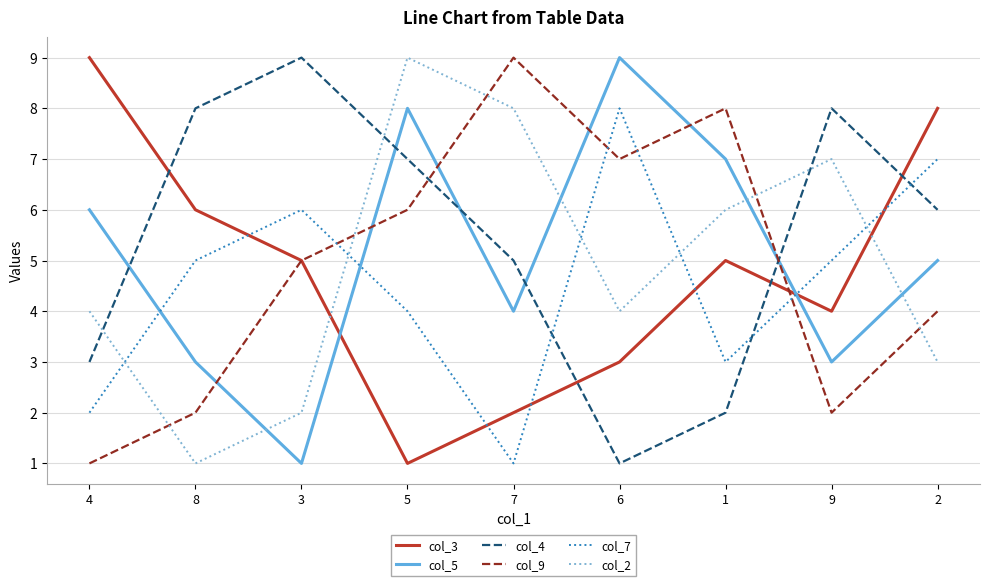

How many times do col_3 and col_5 cross each other?

2